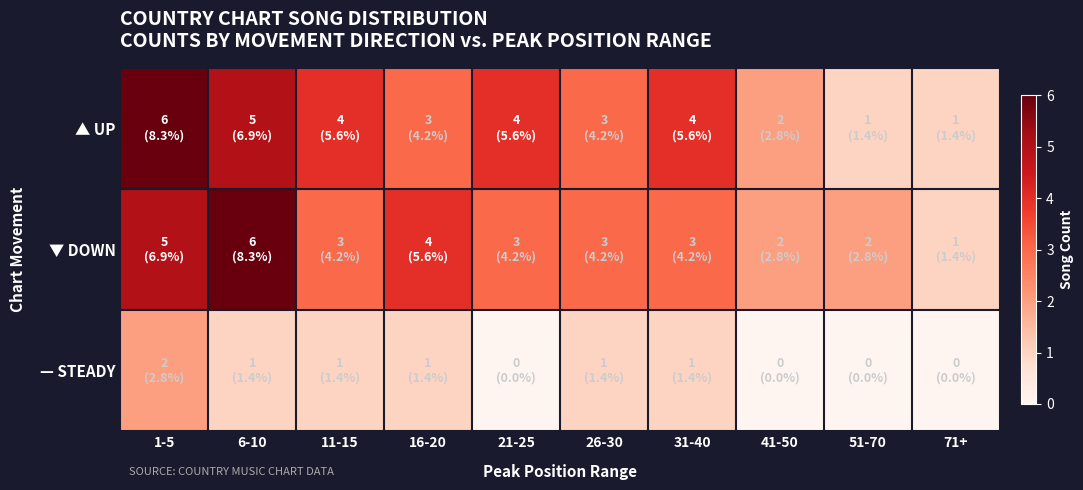

At 21-25, list the series in order from smallest to largest.

— STEADY, ▼ DOWN, ▲ UP